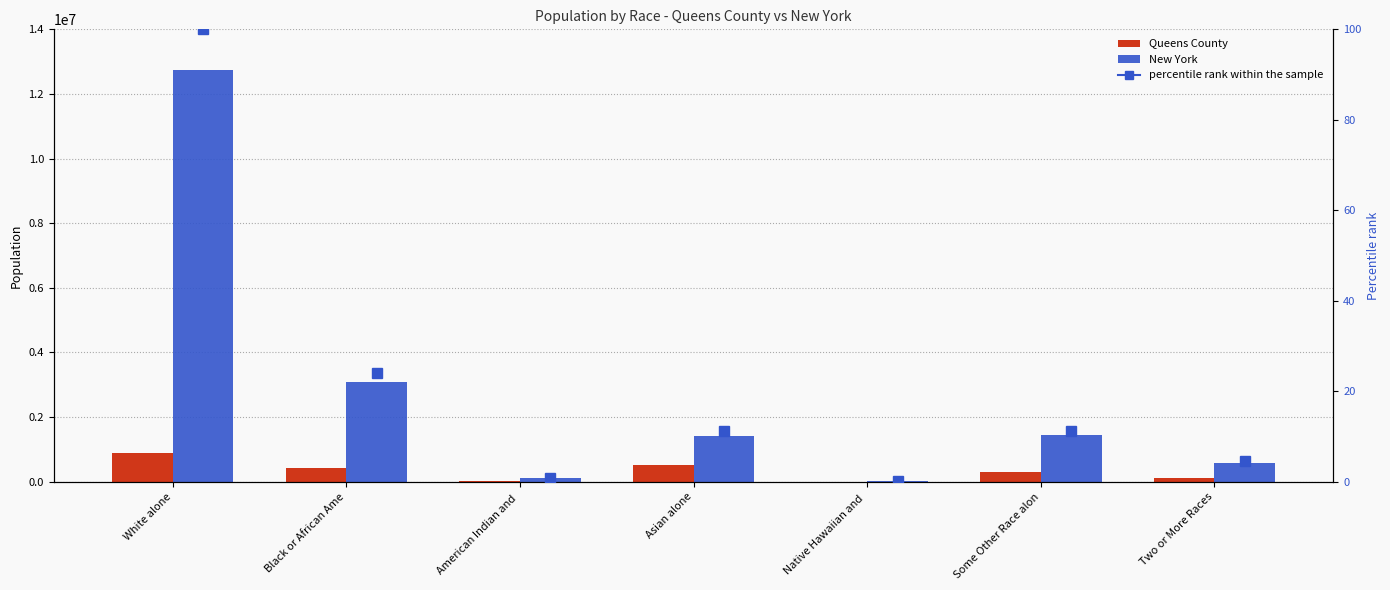

The Queens County series shows 1530 at Native Hawaiian and . True or false?

True